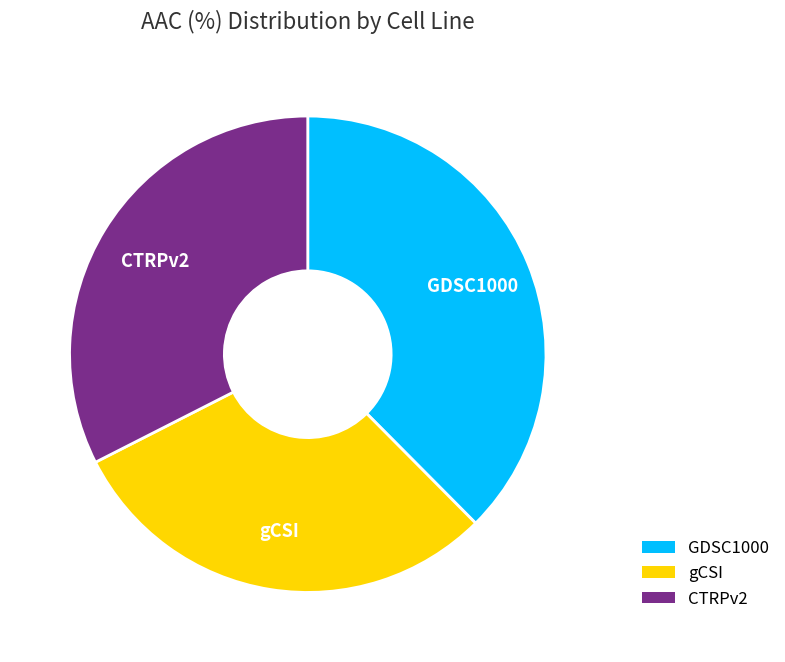

Is gCSI the majority of the pie?

No